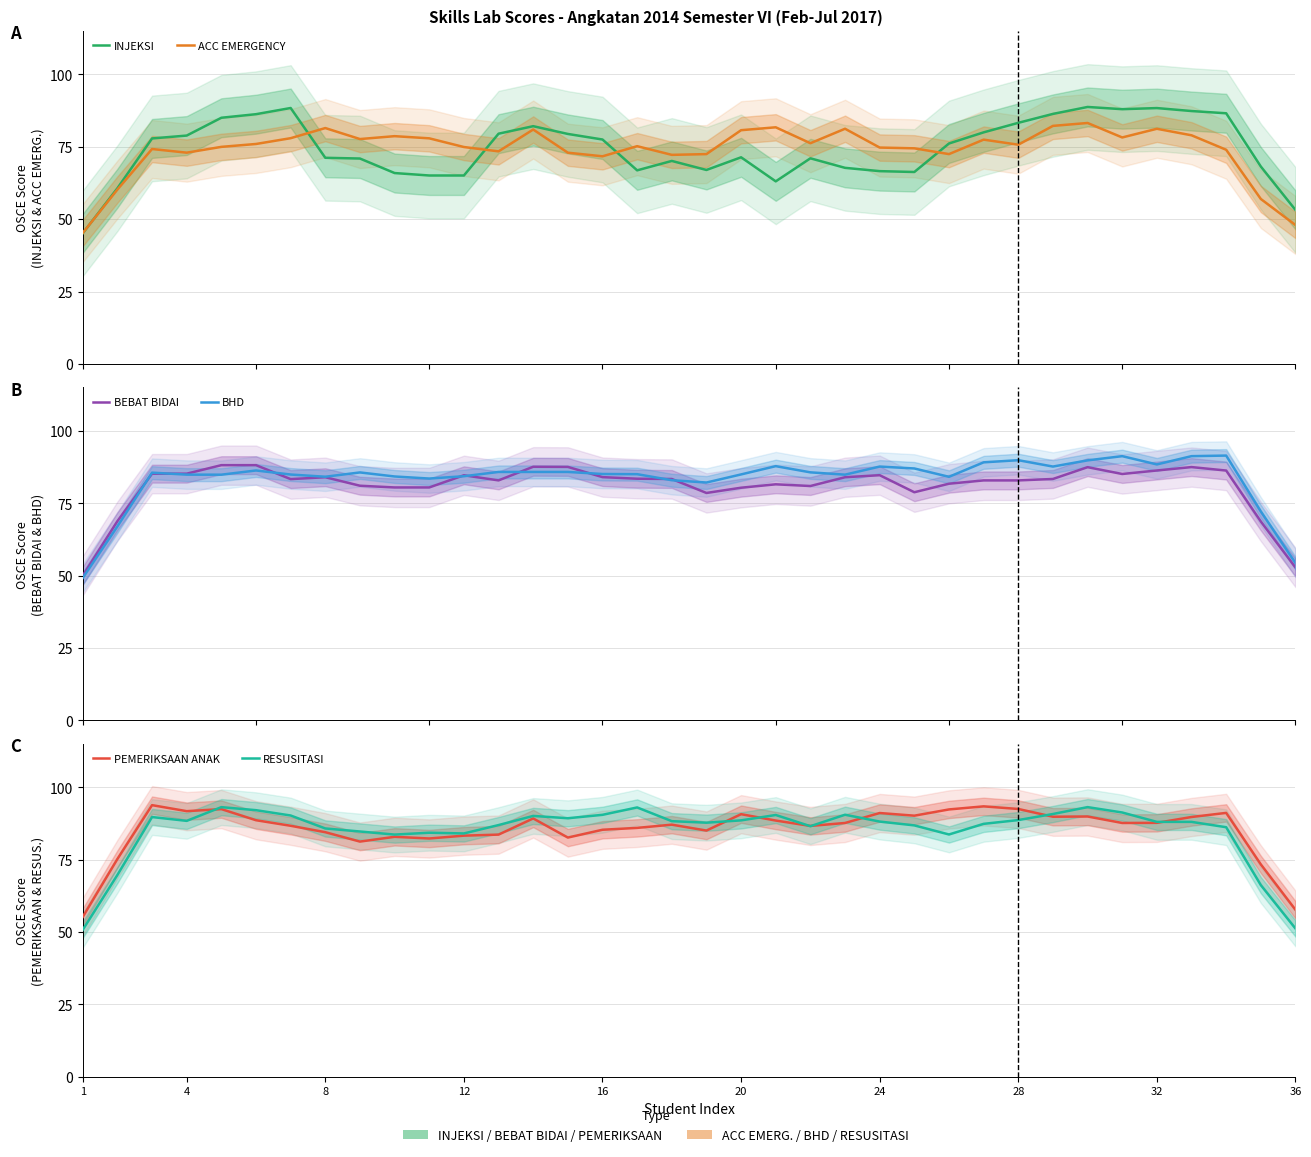

What are all the series names shown in the legend?

INJEKSI, ACC EMERGENCY, BEBAT BIDAI, BHD, PEMERIKSAAN ANAK, RESUSITASI